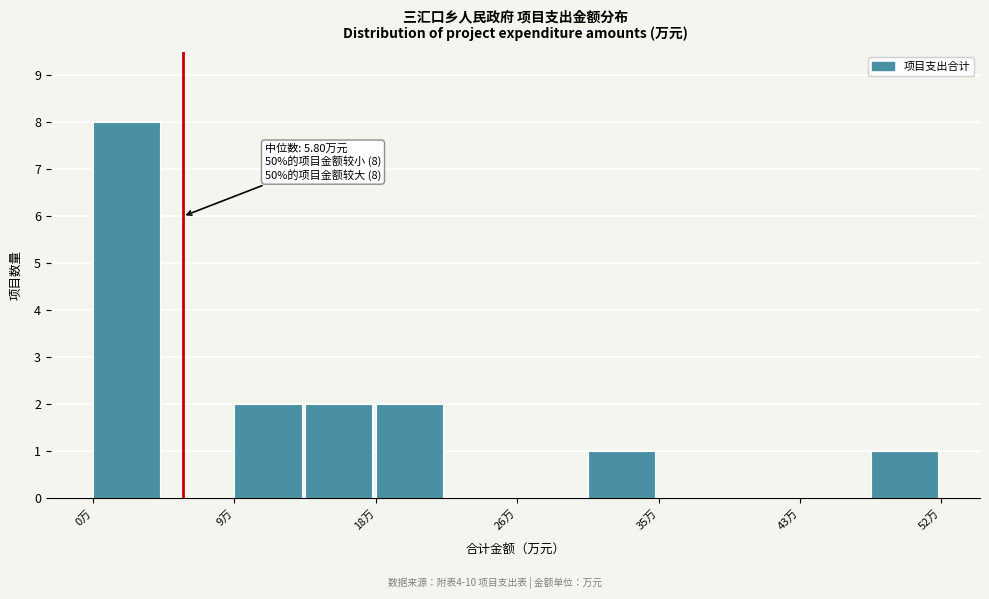

Over which range of the x-axis is the bar tallest?

0 to 5